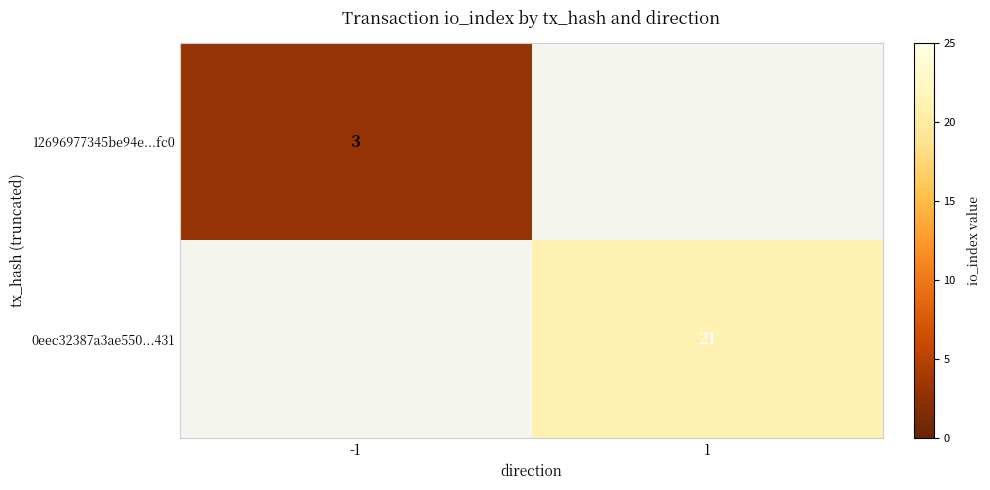

The 12696977345be94e...fc0 series shows 4 at -1. True or false?

False